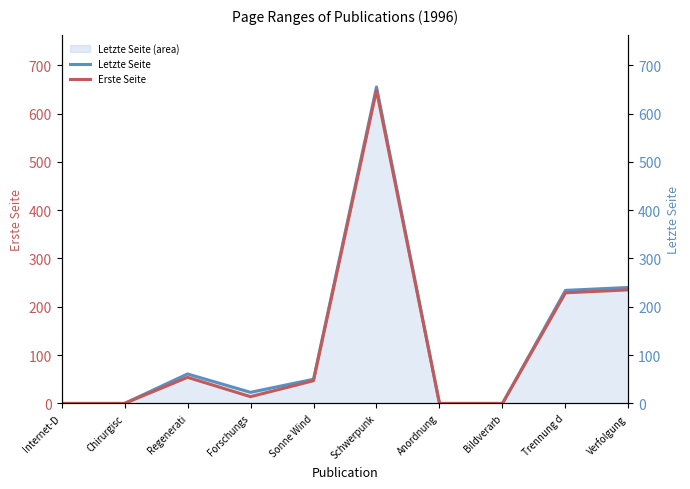

What is the sum of the Letzte Seite values at Verfolgung and Regenerati?

301